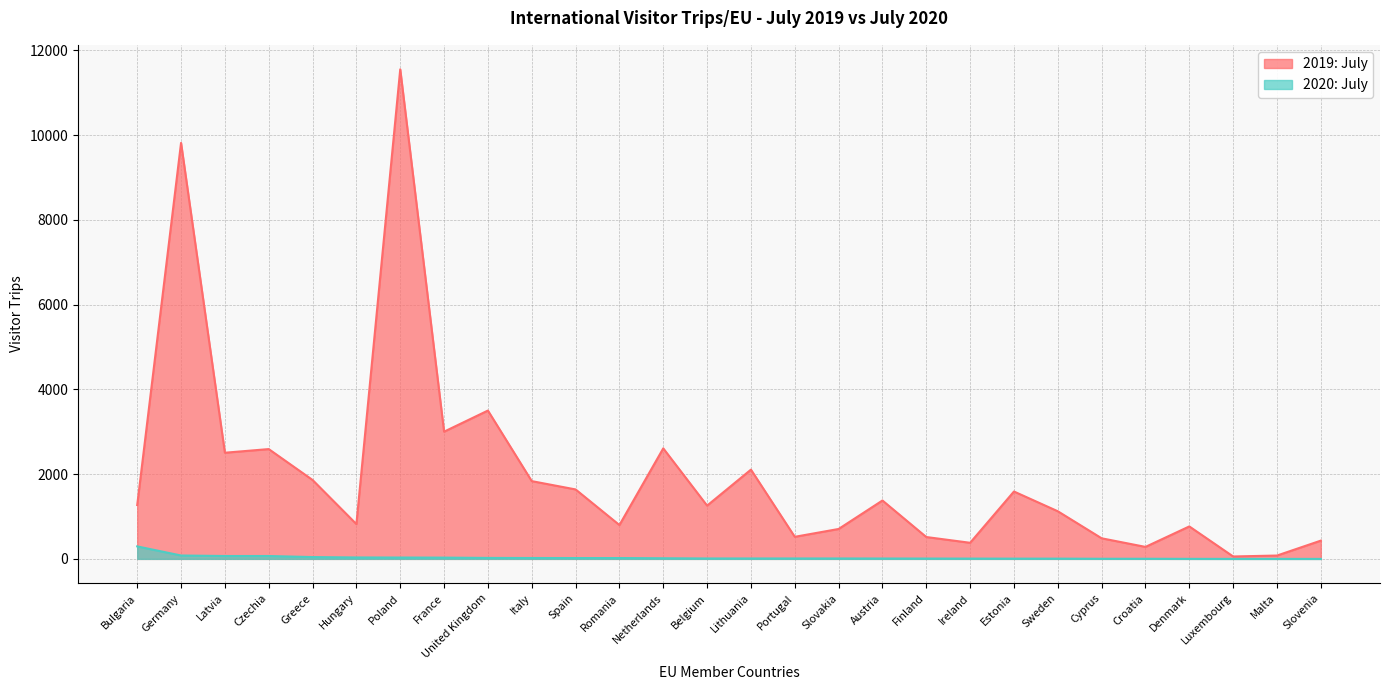

What is the difference between the highest and lowest values at Hungary?

787